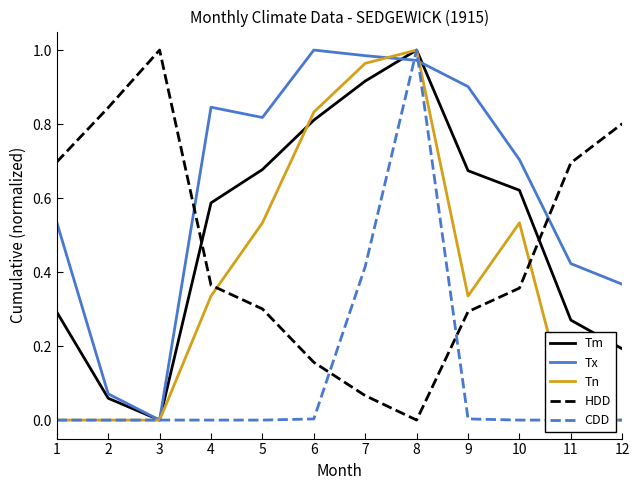

How many distinct data groups are displayed?

5